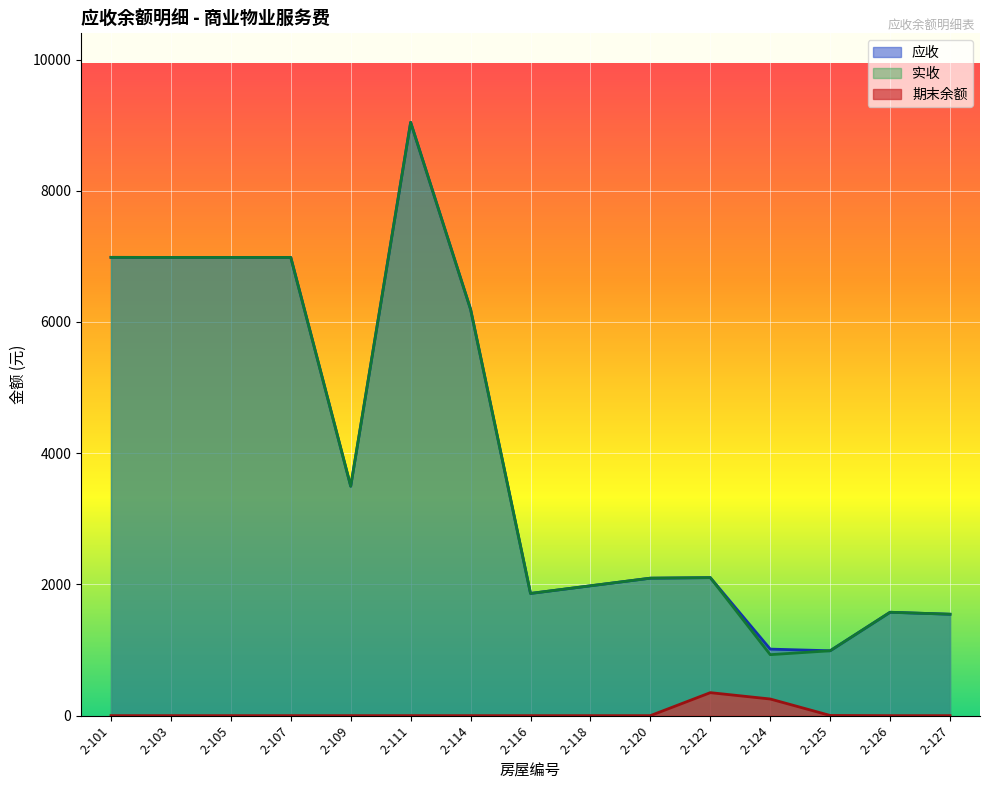

Which has a higher value, 2-105 or 2-114?

2-105